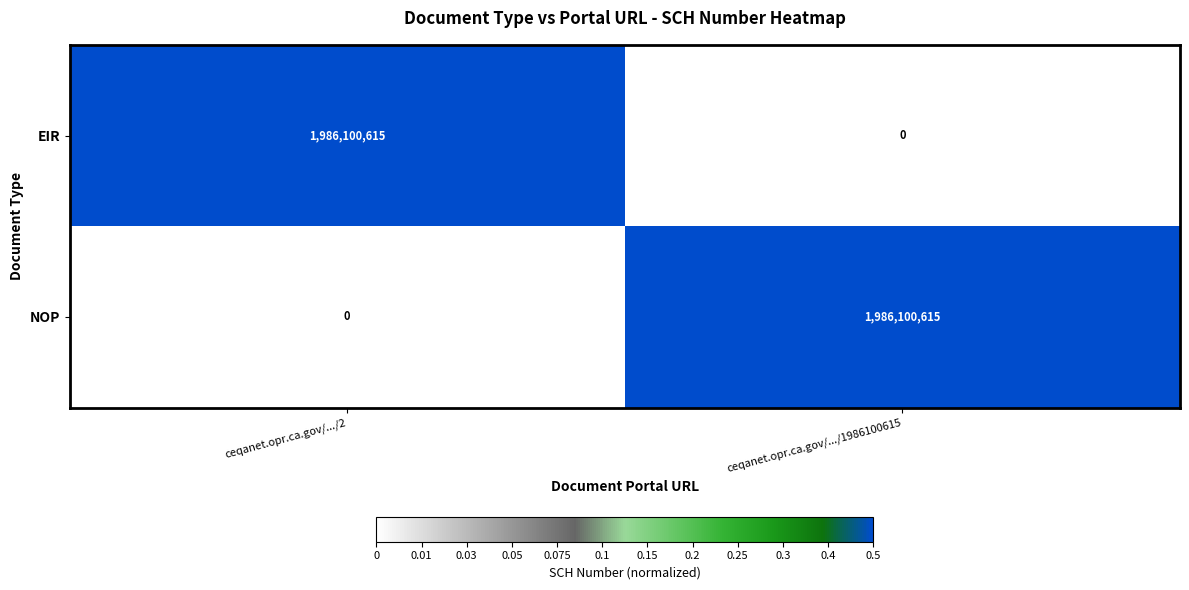

What is the difference between the highest and lowest values at ceqanet.opr.ca.gov/.../1986100615?

1986100615